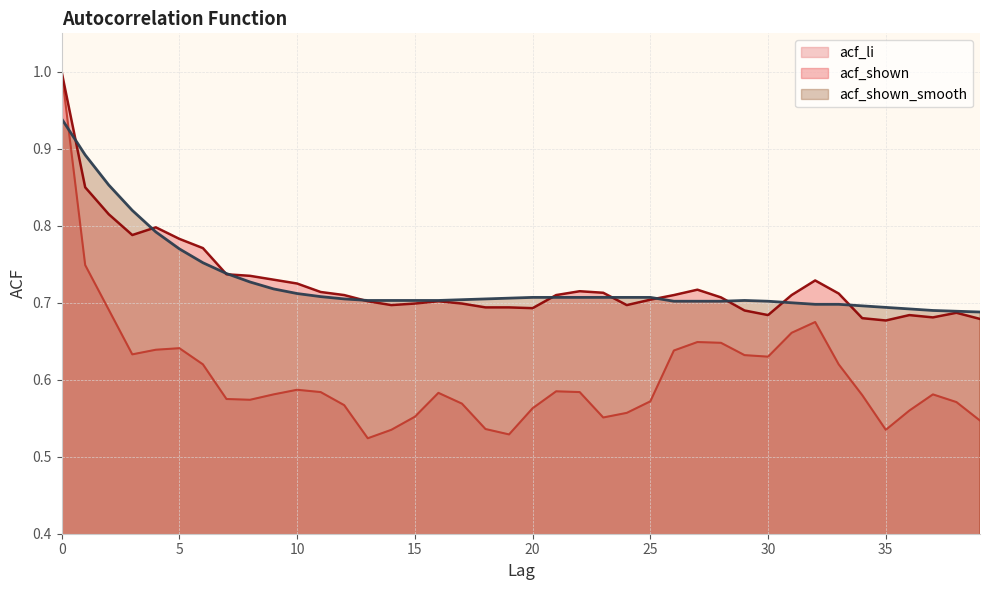

How many series are shown in this chart?

3